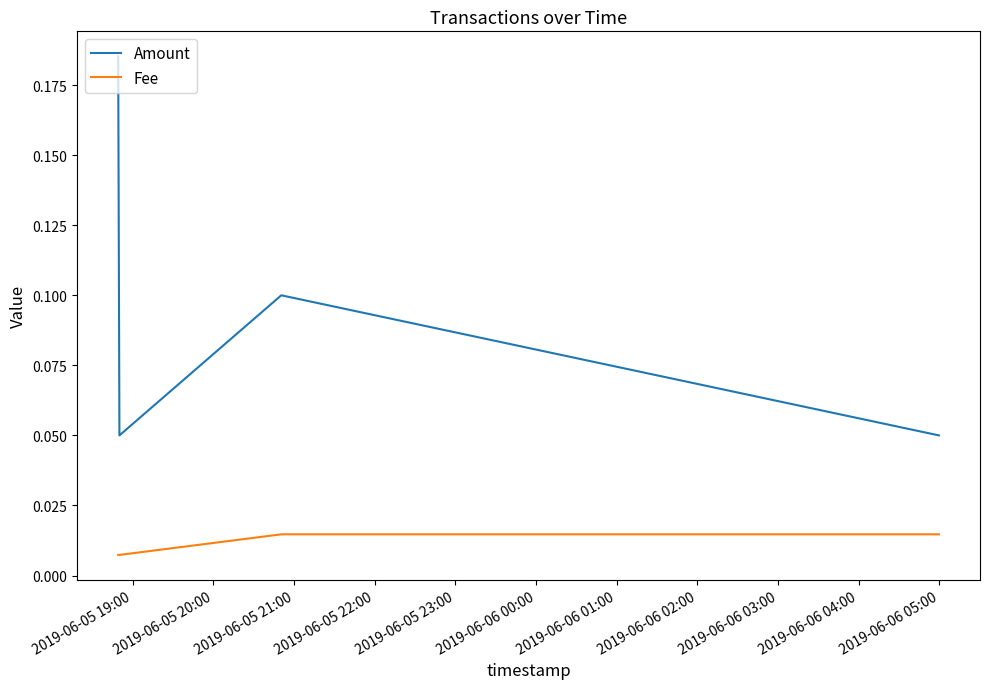

True or false: Amount and Fee intersect in this chart.

False